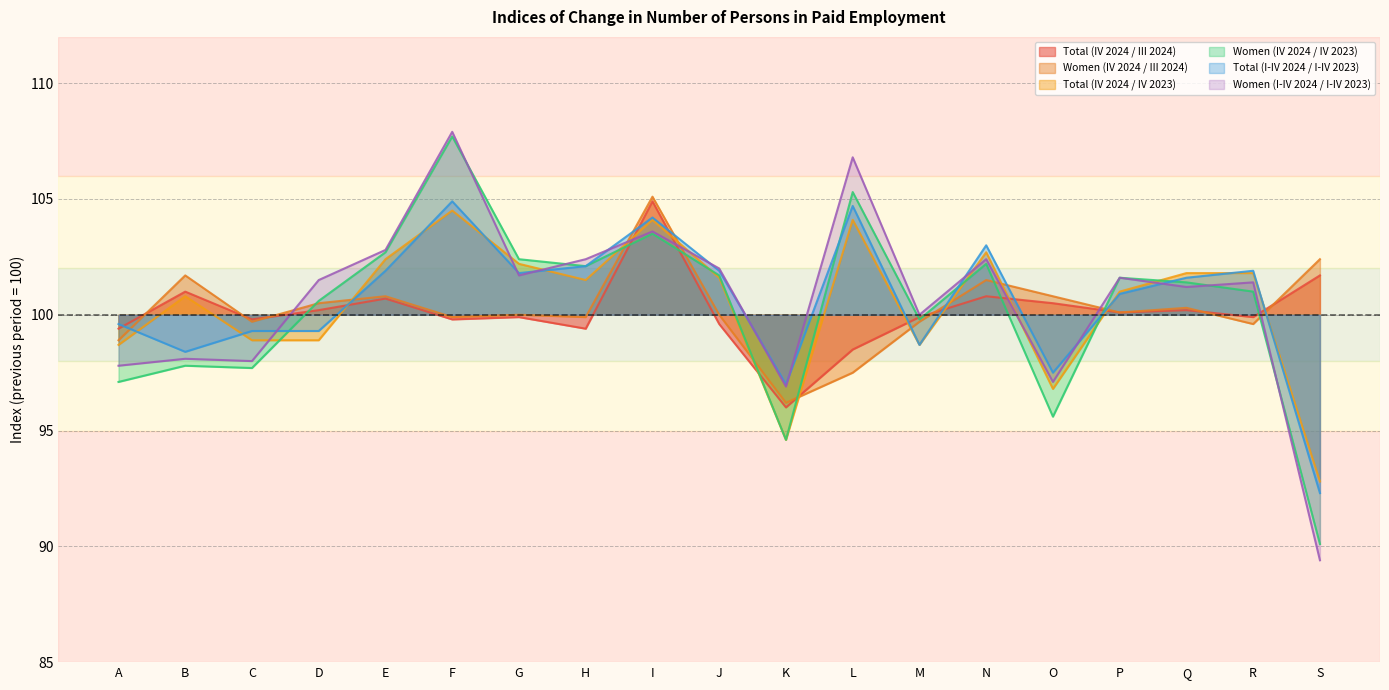

Reading right to left, extract all data points from this chart.

Total (IV 2024 / III 2024): 101.7	99.9	100.2	100.1	100.5	100.8	99.9	98.5	96.0	99.6	104.9	99.4	99.9	99.8	100.7	100.2	99.8	101.0	99.4
Women (IV 2024 / III 2024): 102.4	99.6	100.3	100.1	100.8	101.5	99.7	97.5	96.2	100.0	105.1	99.9	100.0	99.9	100.8	100.5	99.7	101.7	98.9
Total (IV 2024 / IV 2023): 92.8	101.8	101.8	101.0	96.8	102.7	98.7	104.1	94.6	101.6	104.1	101.5	102.2	104.5	102.4	98.9	98.9	100.8	98.7
Women (IV 2024 / IV 2023): 90.1	101.0	101.4	101.6	95.6	102.2	99.8	105.3	94.6	101.7	103.5	102.1	102.4	107.7	102.7	100.6	97.7	97.8	97.1
Total (I-IV 2024 / I-IV 2023): 92.3	101.9	101.6	100.9	97.5	103.0	98.7	104.7	97.0	101.9	104.2	102.1	101.8	104.9	101.9	99.3	99.3	98.4	99.6
Women (I-IV 2024 / I-IV 2023): 89.4	101.4	101.2	101.6	97.1	102.4	100.0	106.8	96.9	102.0	103.6	102.4	101.7	107.9	102.8	101.5	98.0	98.1	97.8